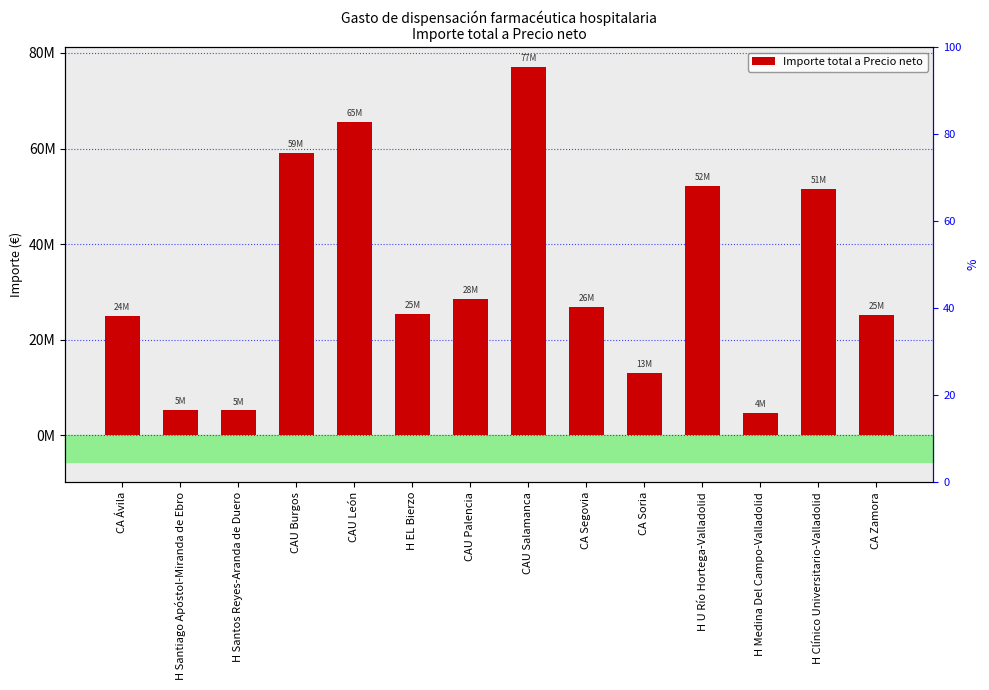

Does the chart contain stacked bars?

No